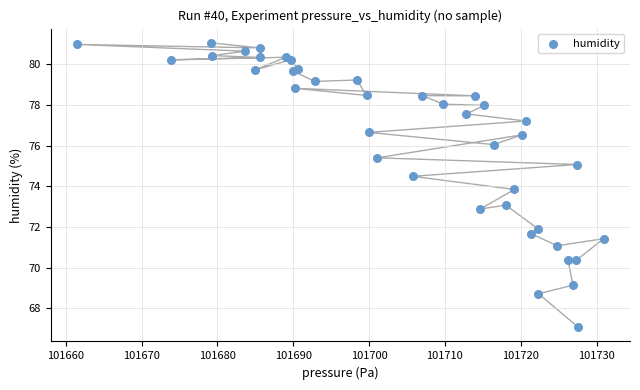

What Y value in the scatter plot is closest to 74?

73.8